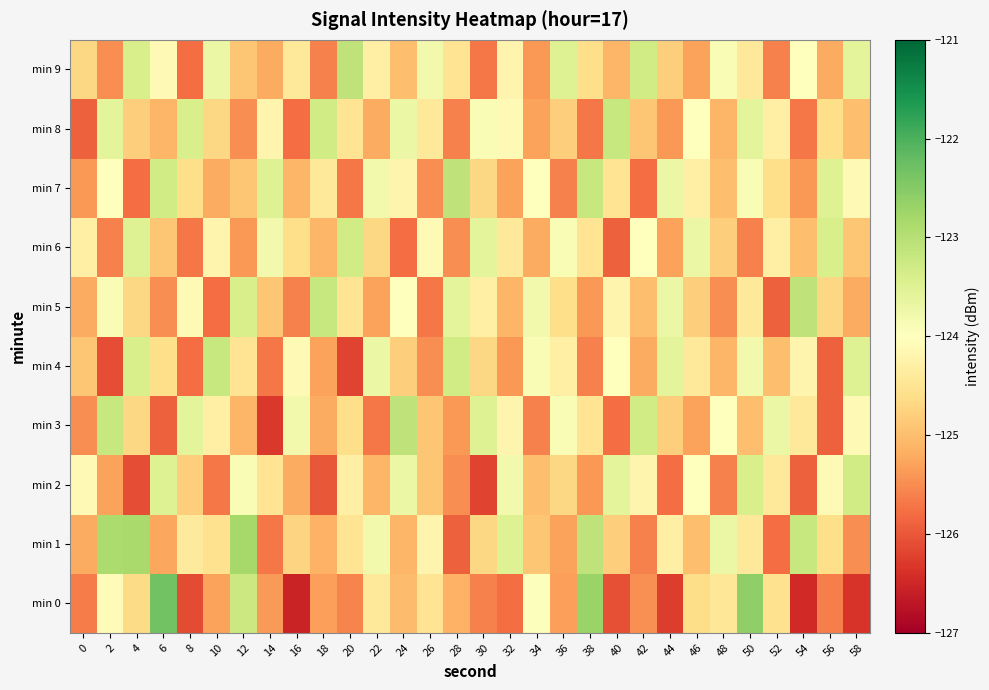

Rank the series by their maximum value, from highest to lowest.

min 0, min 1, min 3, min 5, min 7, min 9, min 4, min 8, min 2, min 6